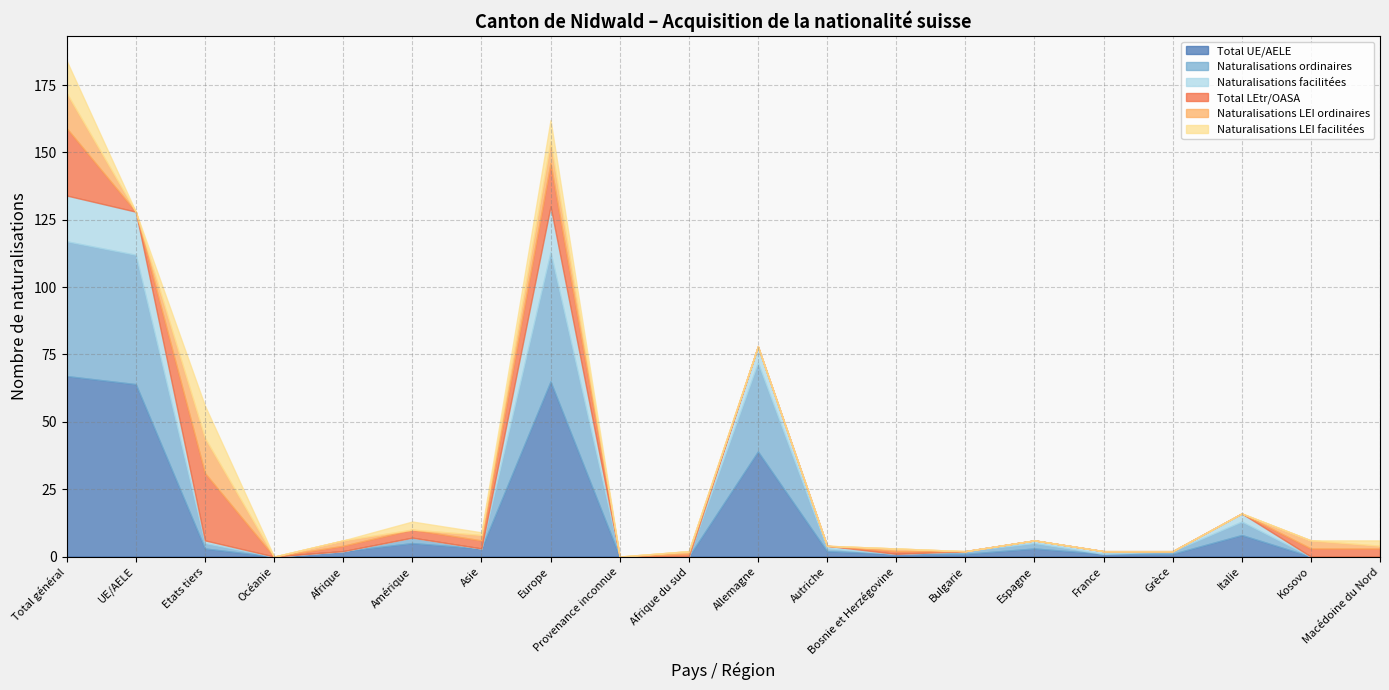

What is the spread (max minus min) of values at Afrique du sud?

1